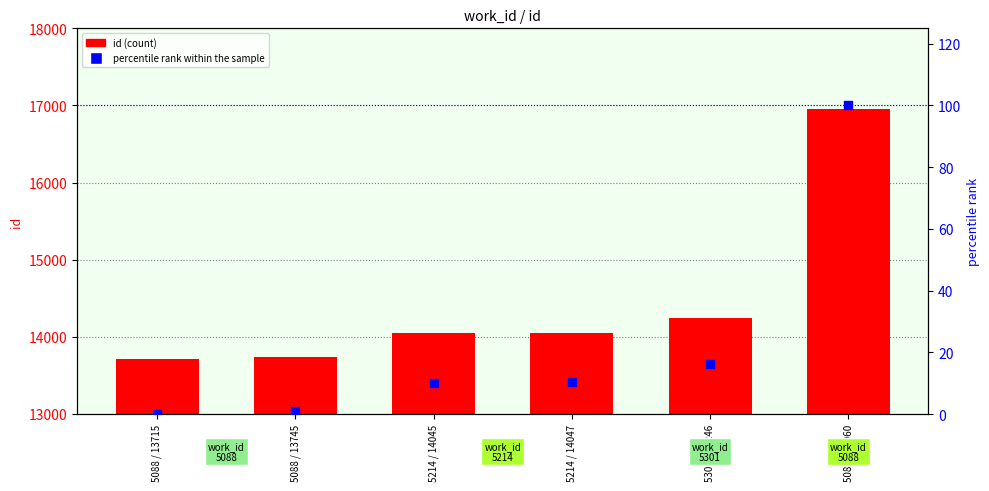

Which series has the largest Y range (max minus min)?

id